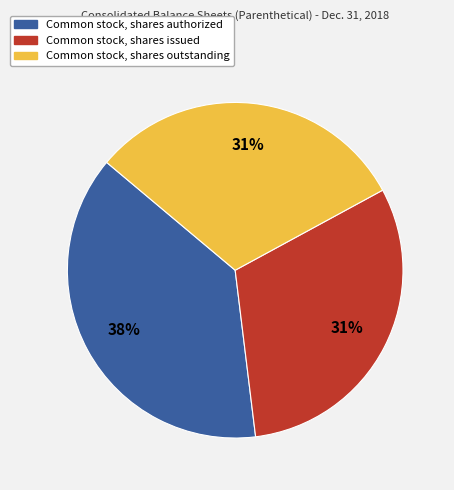

Which category has the biggest portion of the pie?

Common stock, shares authorized